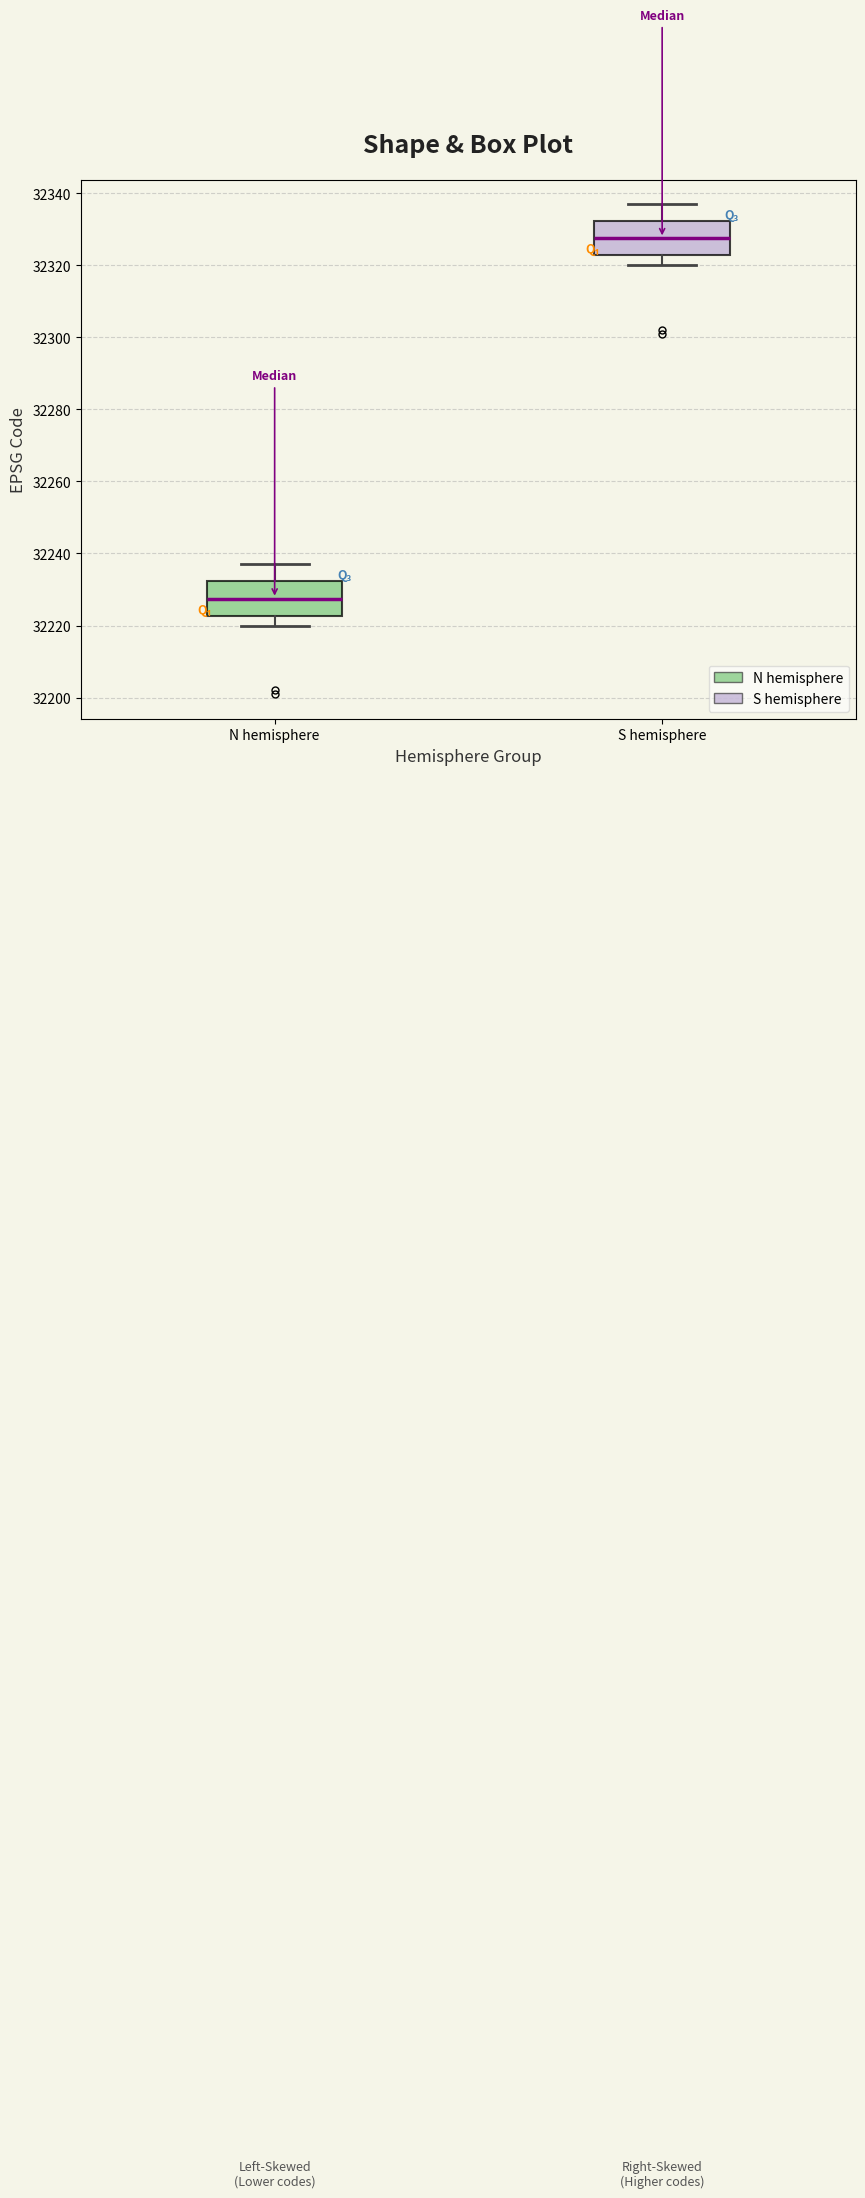

Reading left to right, read every box against the y-axis: the position of its median line, the range the box covers, and the ends of its whiskers. The values are not printed on the chart, so give them approximately, as read against the axis.

N hemisphere: median 32228, box 32222 to 32232, whiskers 32220 to 32238
S hemisphere: median 32328, box 32322 to 32332, whiskers 32320 to 32338